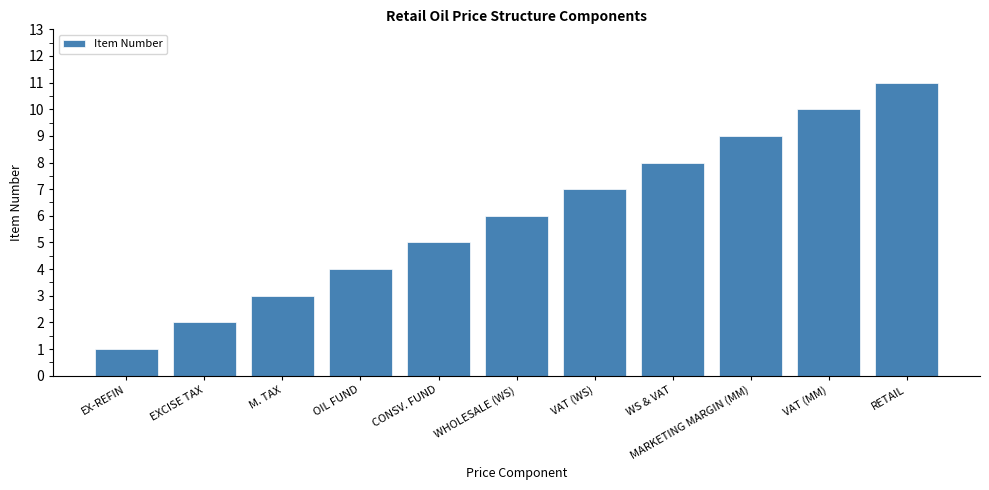

Is it true that the value at WHOLESALE (WS) is 6?

True